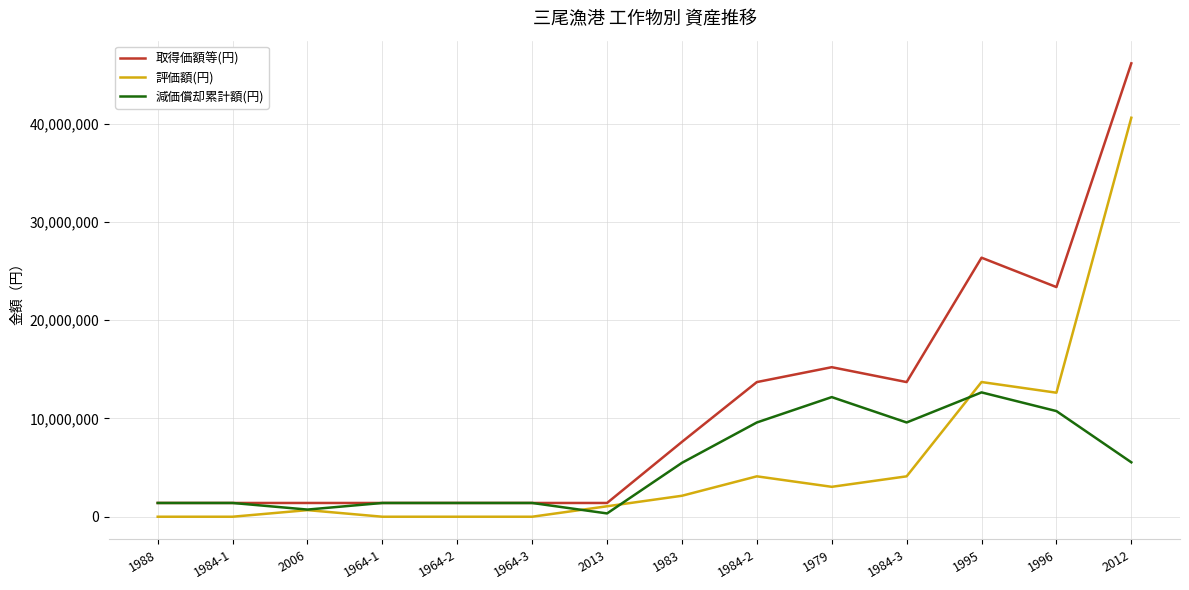

At which label is 評価額(円) closest to 20305120?

1995